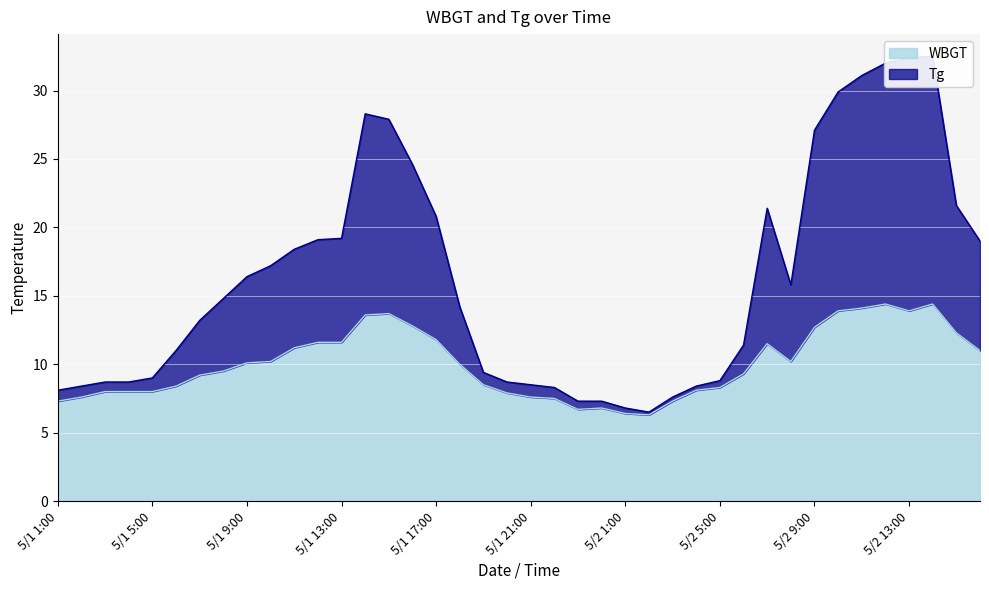

What is the sum of all Tg values?

649.8